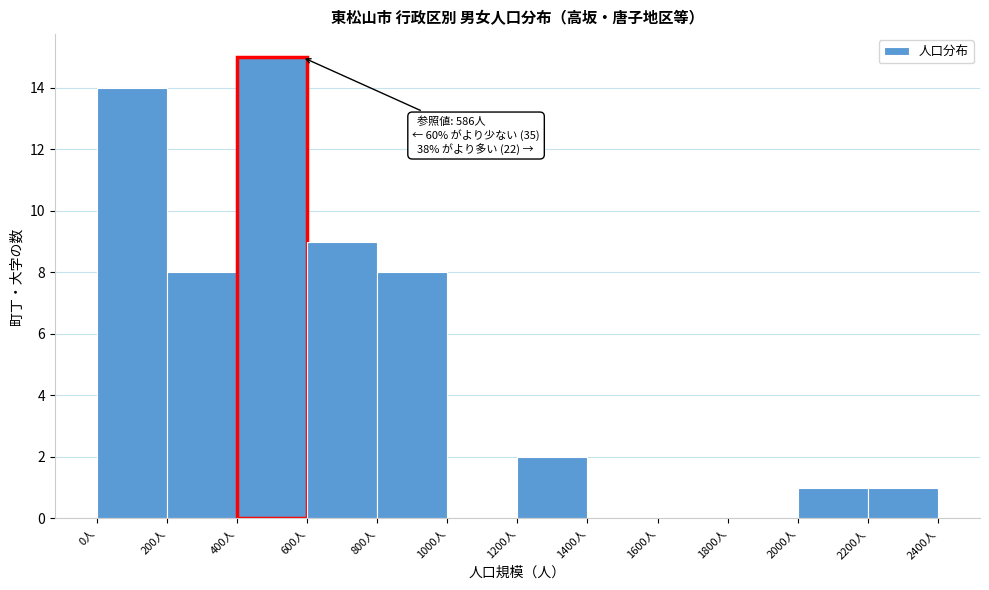

Which range on the x-axis has the tallest bar?

400 to 600